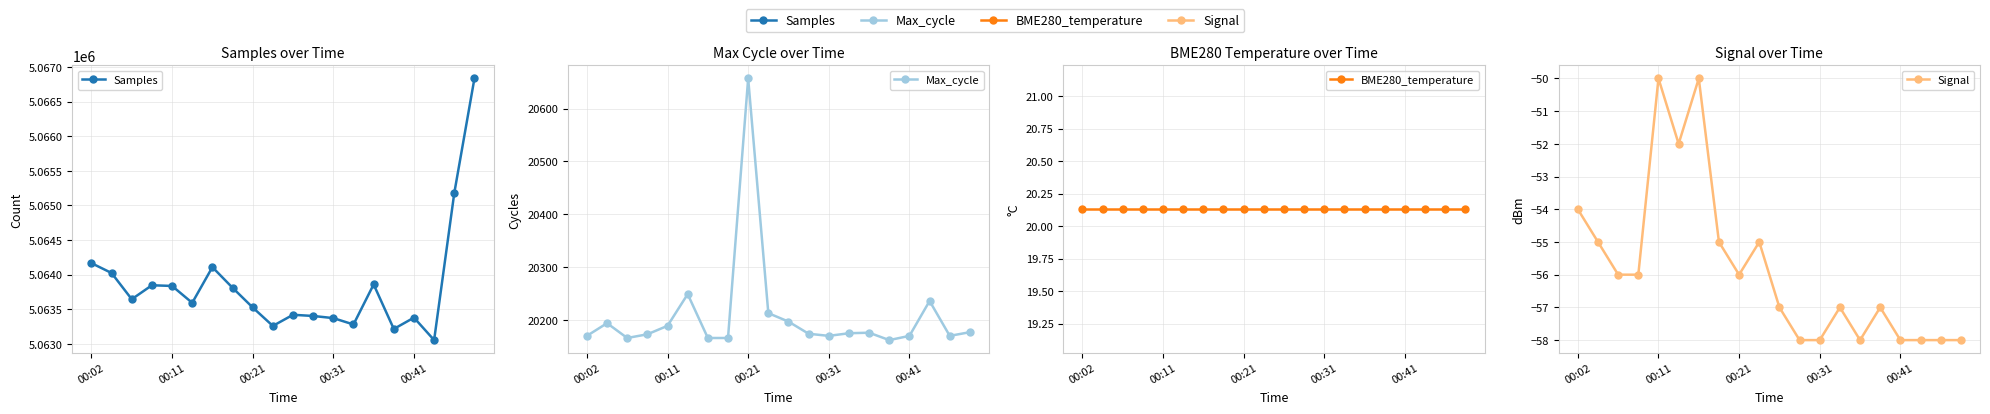

At which category is the sum across all series the highest?

19